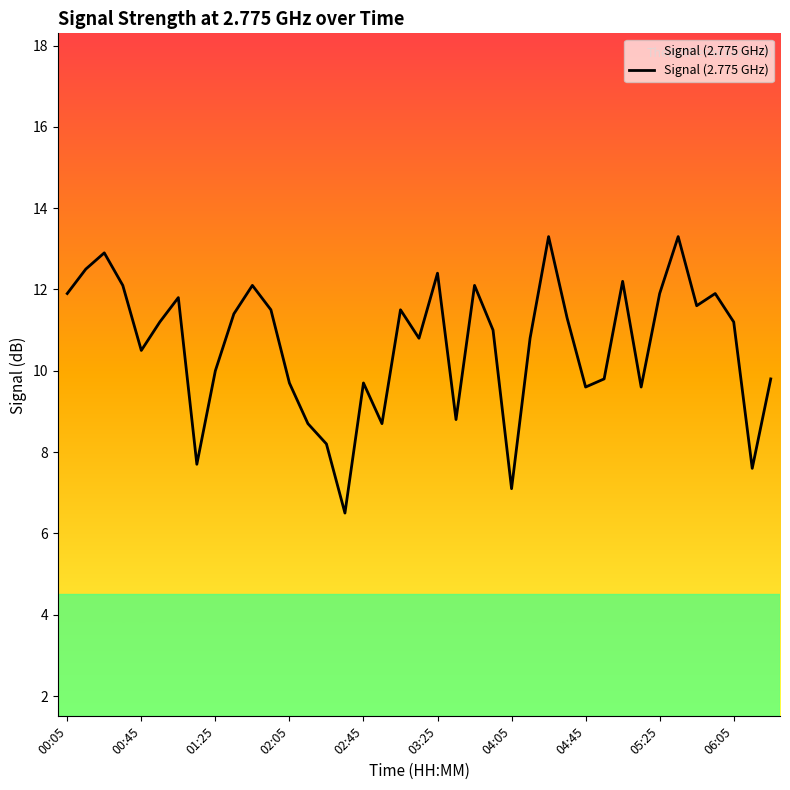

What is the minimum value shown in the chart?

6.5